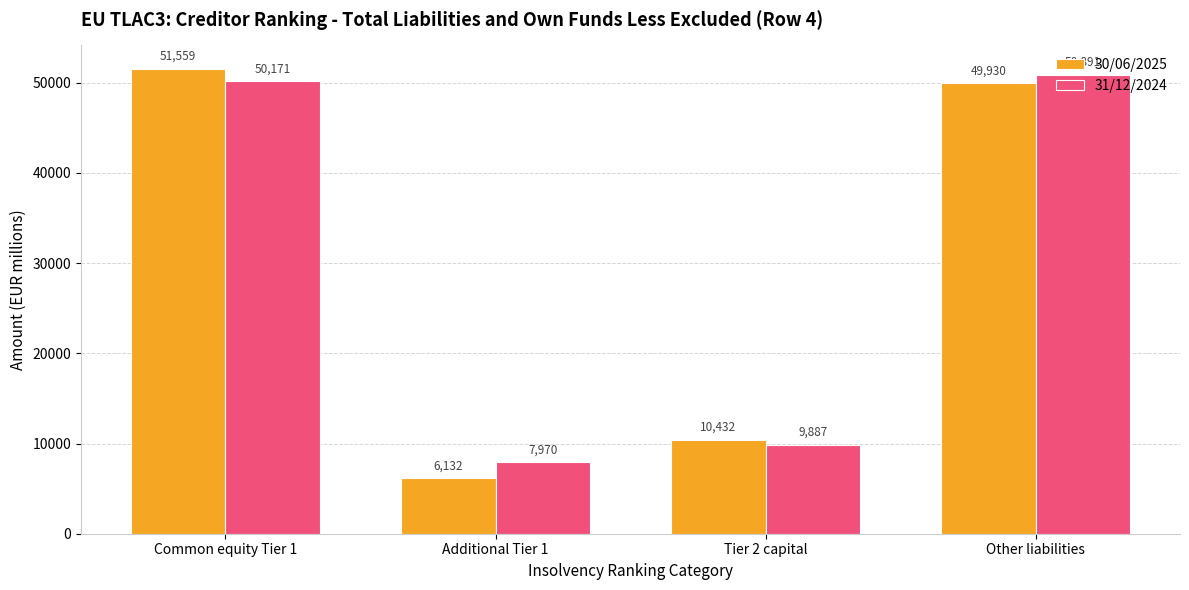

What is the approximate value of 31/12/2024 at Other liabilities?

50891.0